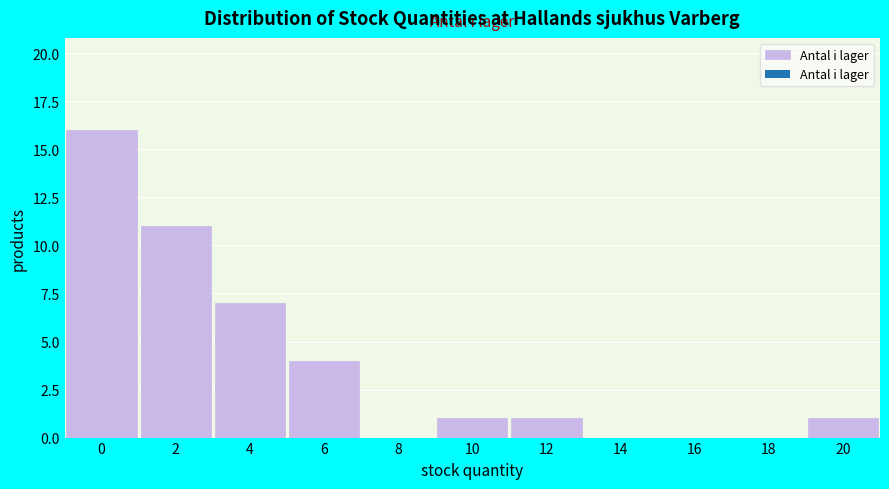

Reading left to right, extract all data points from this chart.

0=16	2=11	4=7	6=4	8=0	10=1	12=1	14=0	16=0	18=0	20=1